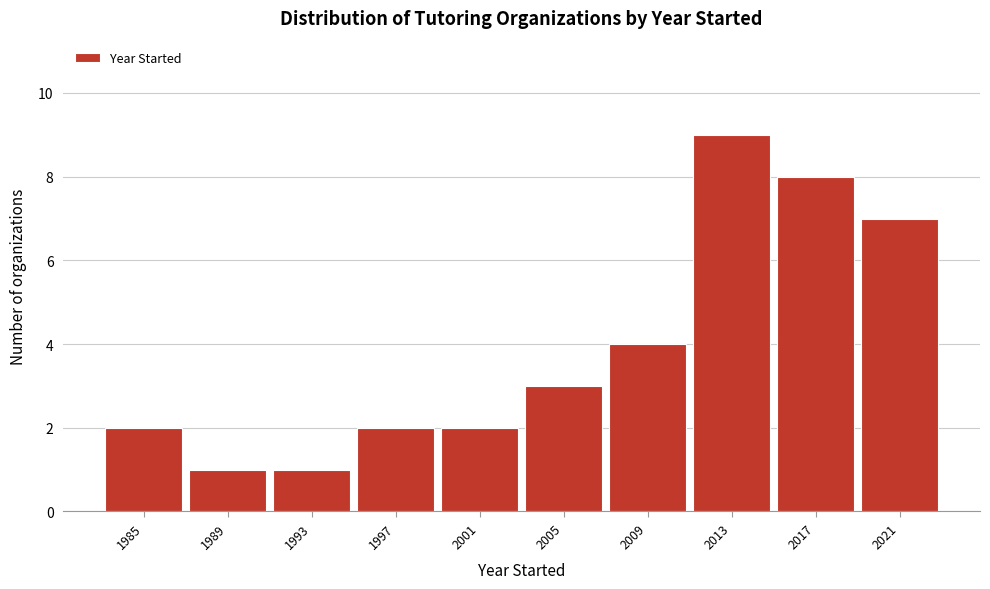

Reading left to right, what are all the values shown in this chart?

1985=2	1989=1	1993=1	1997=2	2001=2	2005=3	2009=4	2013=9	2017=8	2021=7